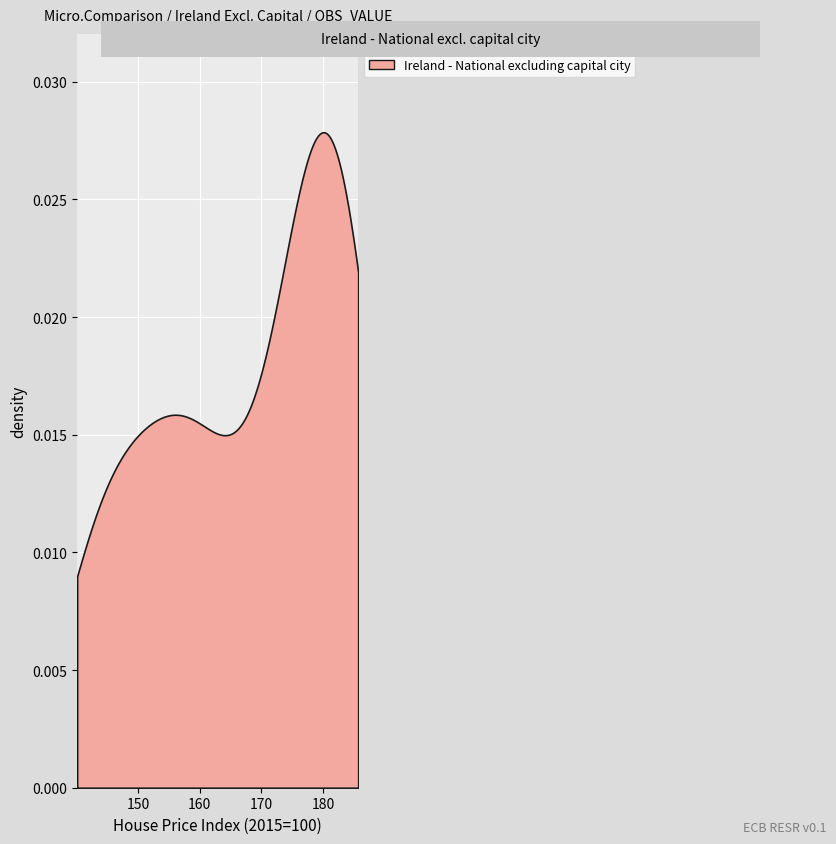

The value at 2005-01 is 89.9. True or false?

False